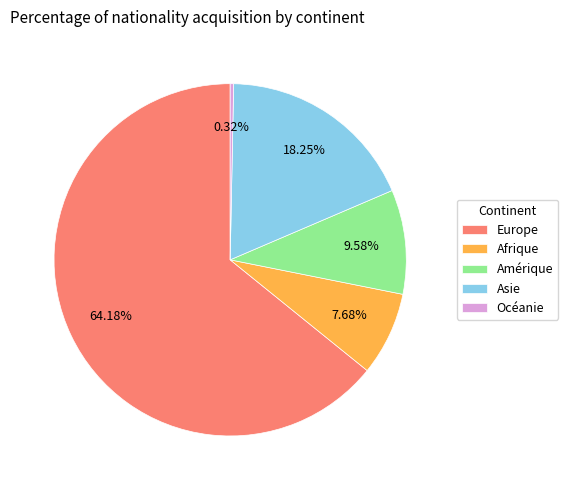

To the nearest percent, what is the combined percentage of Europe and Afrique?

72%